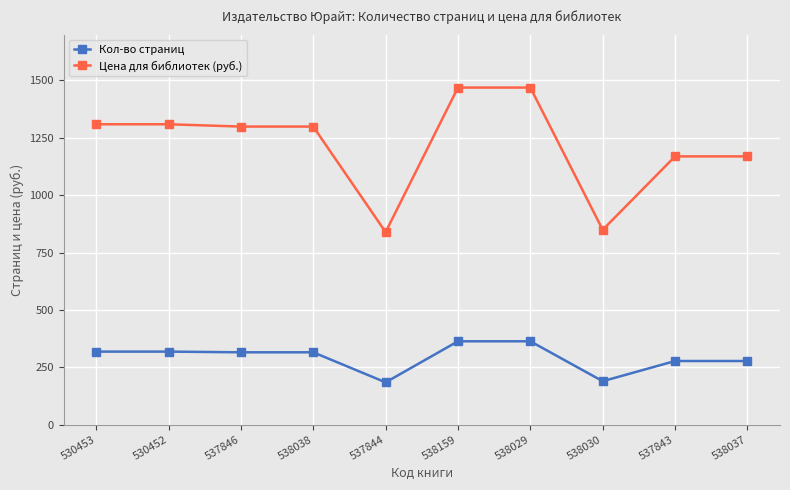

True or false: Кол-во страниц and Цена для библиотек (руб.) intersect in this chart.

False